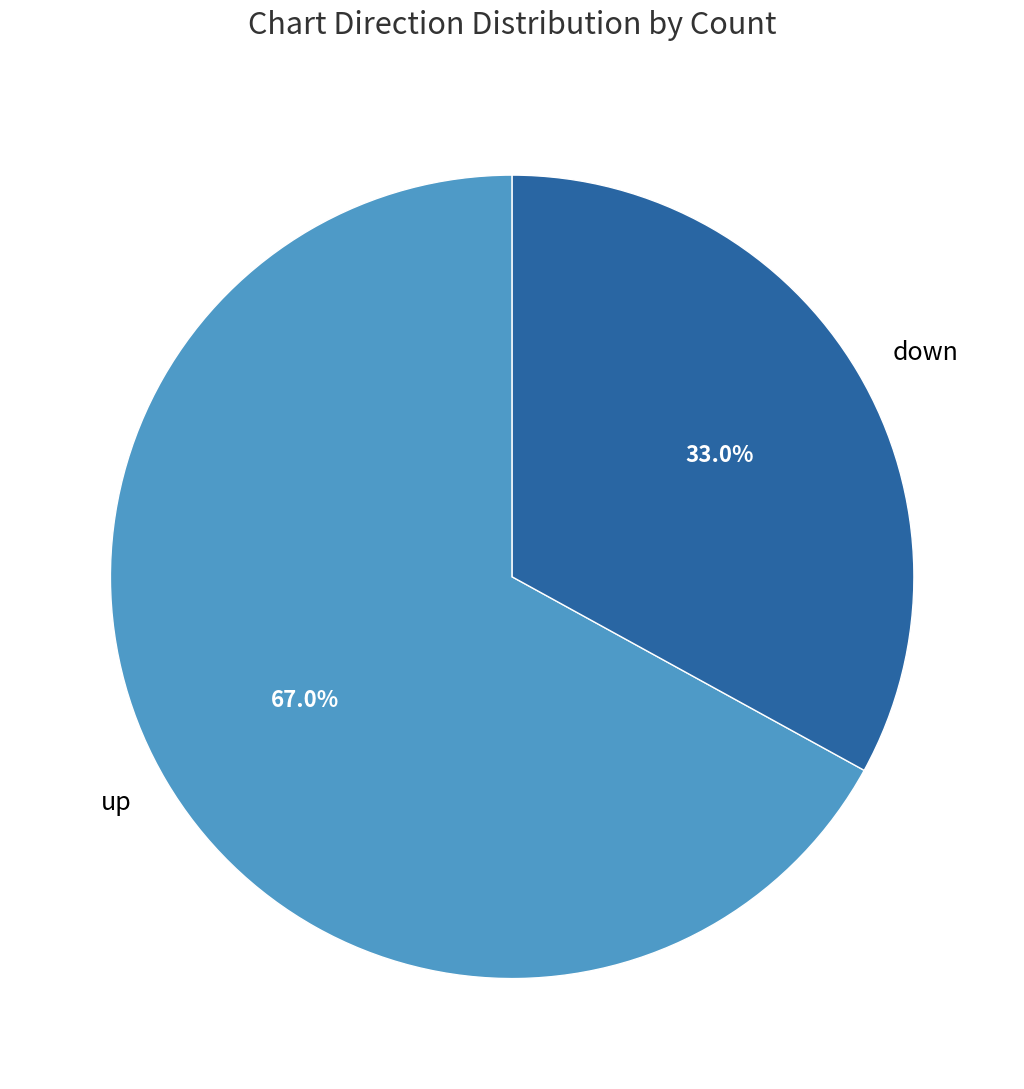

To the nearest percent, what is the combined percentage of down and up?

100%